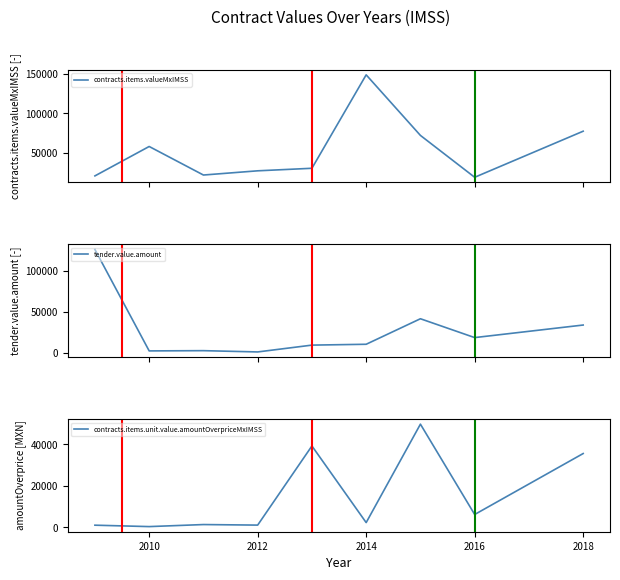

What is the minimum value for contracts.items.valueMxIMSS?

18444.0